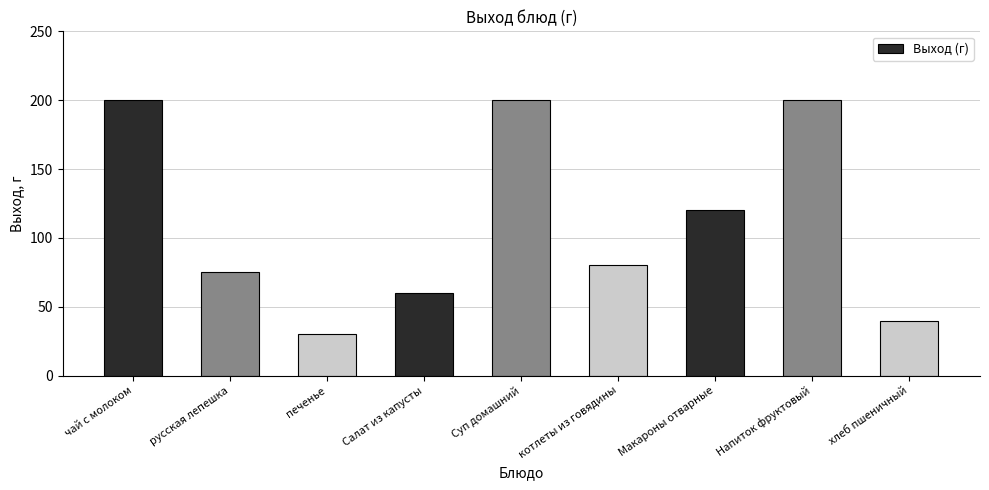

Reading left to right, what are all the values shown in this chart?

200	75	30	60	200	80	120	200	40